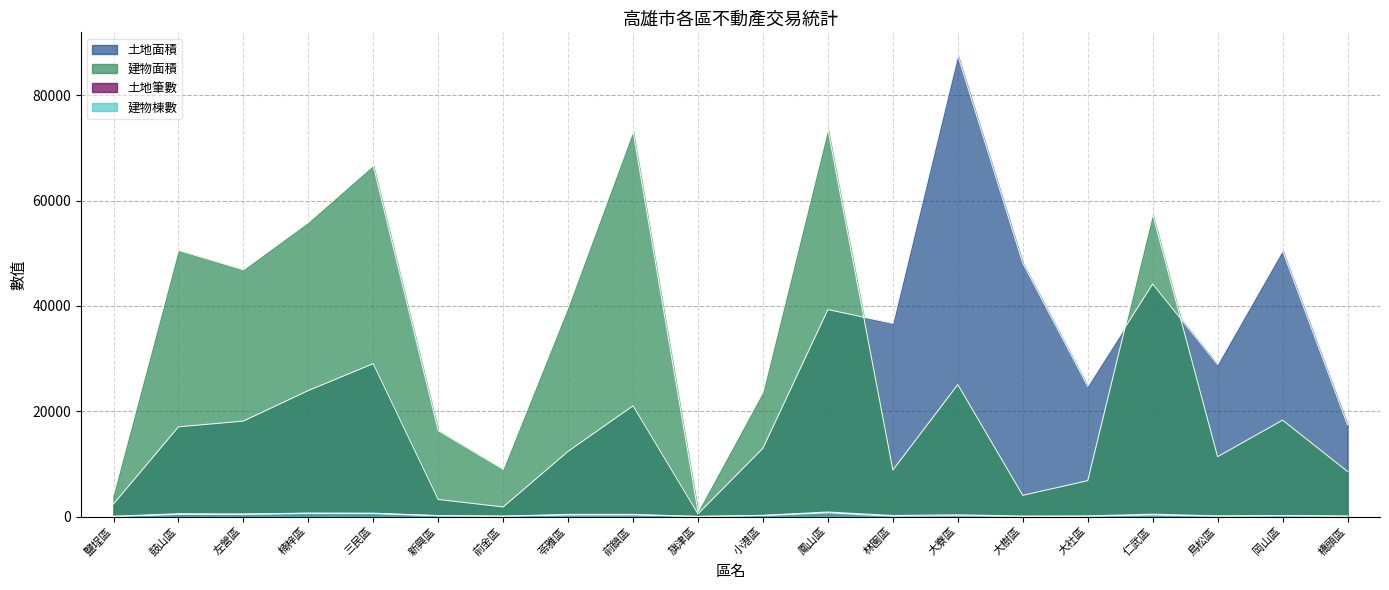

Is it true that 土地筆數 equals 130.0 at 新興區?

True